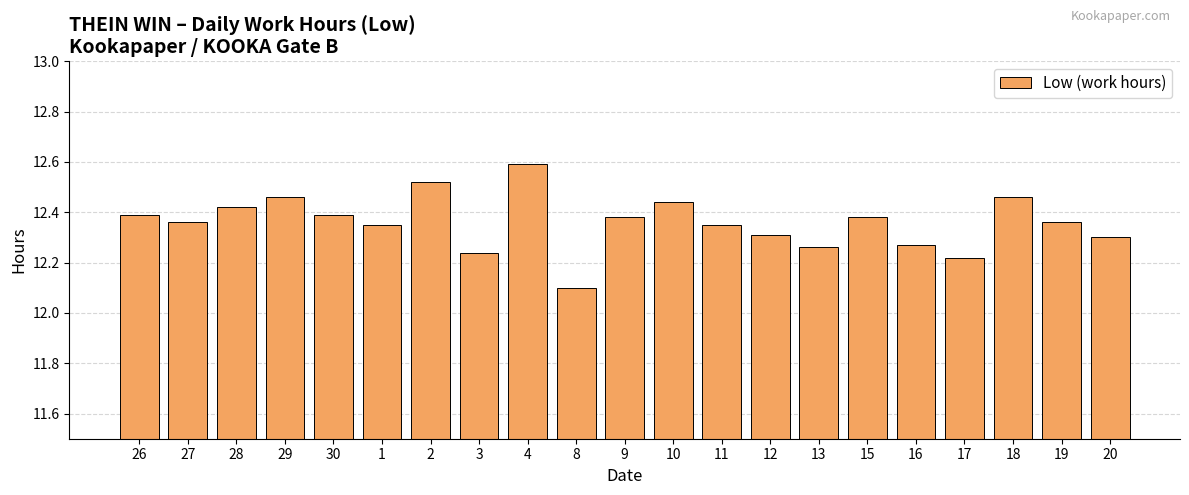

What position from the left is 8?

10